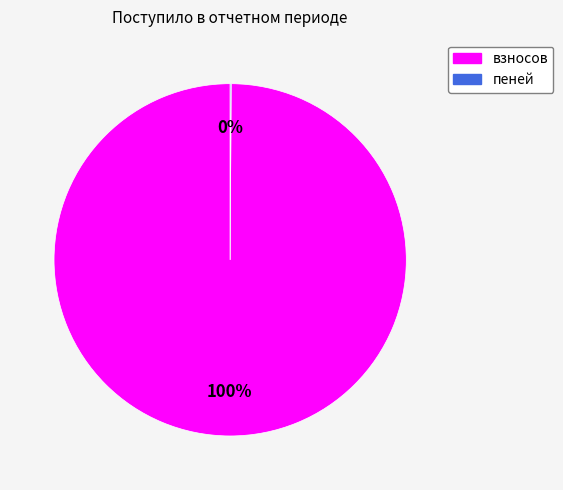

Is it true that взносов is 100% of the pie?

True